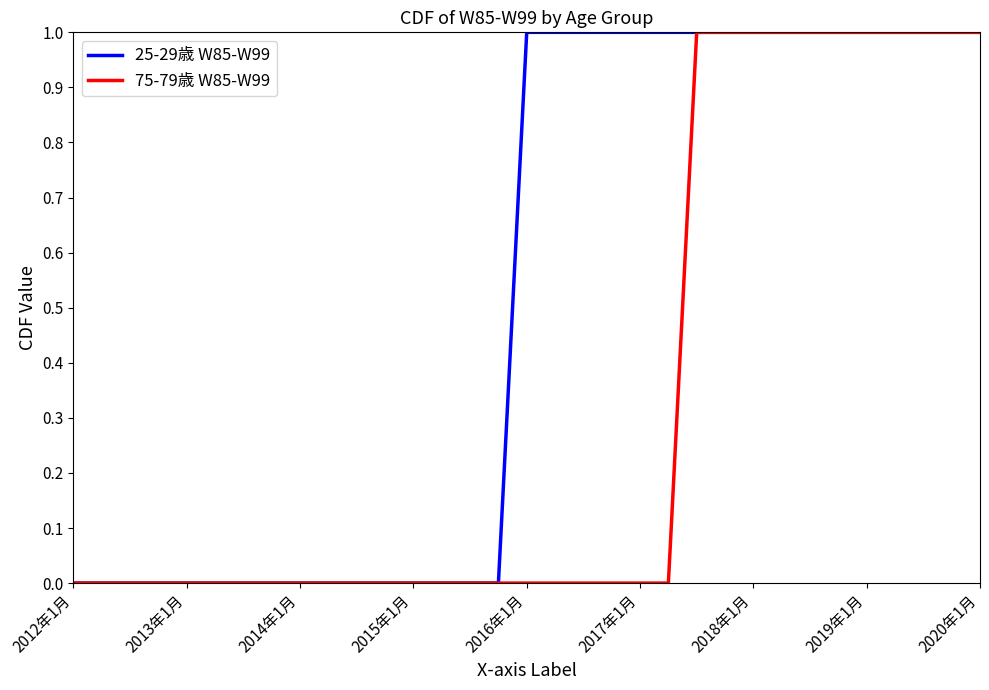

Reading left to right, extract all data points from this chart.

25-29歳 W85-W99: 0	0	0	0	0	0	0	0	0	0	0	0	0	0	0	0	1	1	1	1	1	1	1	1	1	1	1	1	1	1	1	1	1
75-79歳 W85-W99: 0	0	0	0	0	0	0	0	0	0	0	0	0	0	0	0	0	0	0	0	0	0	1	1	1	1	1	1	1	1	1	1	1